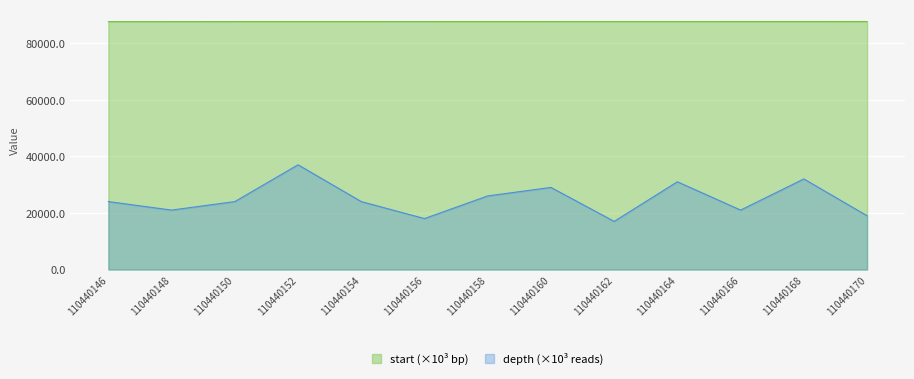

At 110440150, list the series in order from smallest to largest.

depth (×10³ reads), start (×10³ bp)